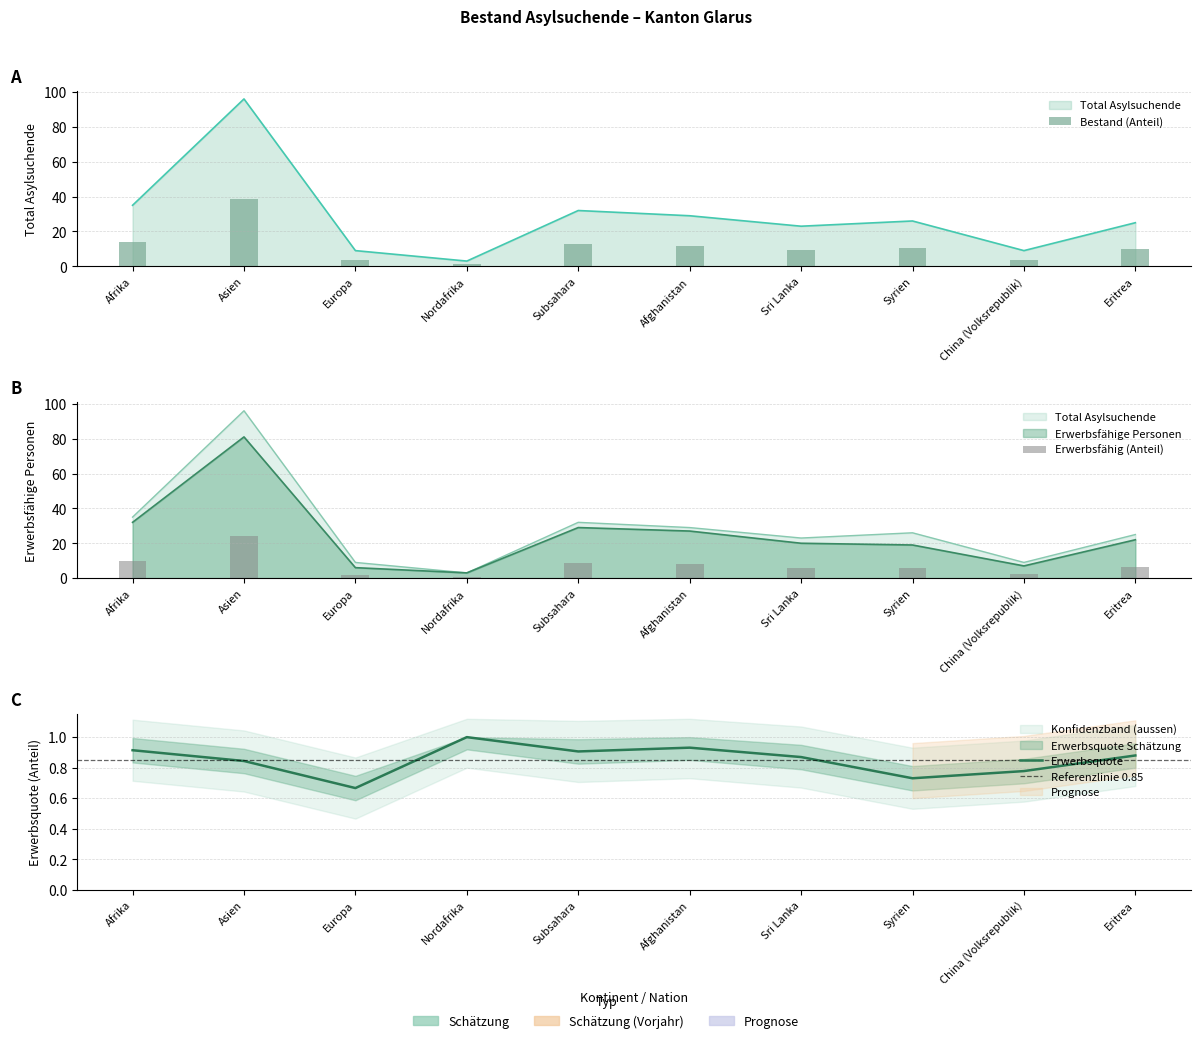

How many groups of bars are there?

10